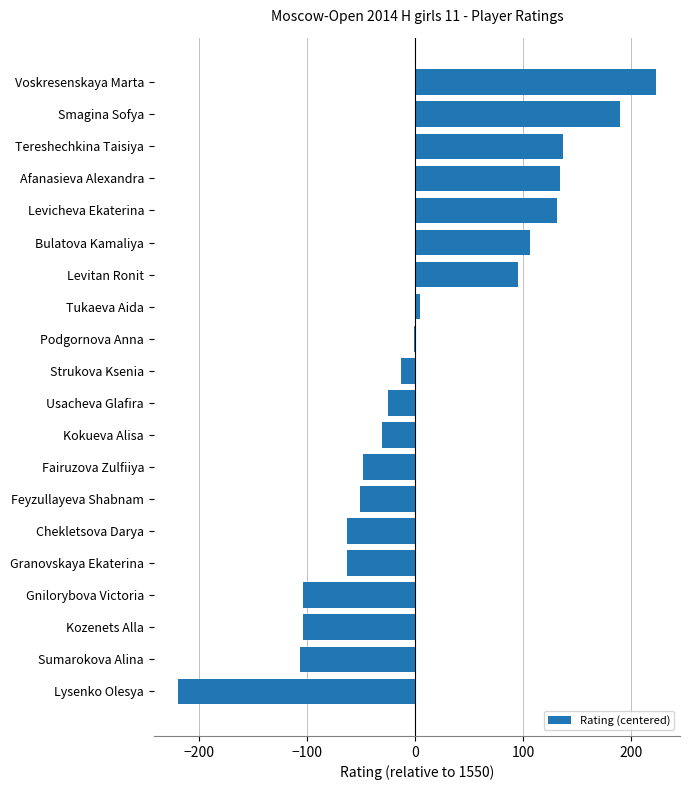

The chart shows a value of 137 at Tereshechkina Taisiya. True or false?

True